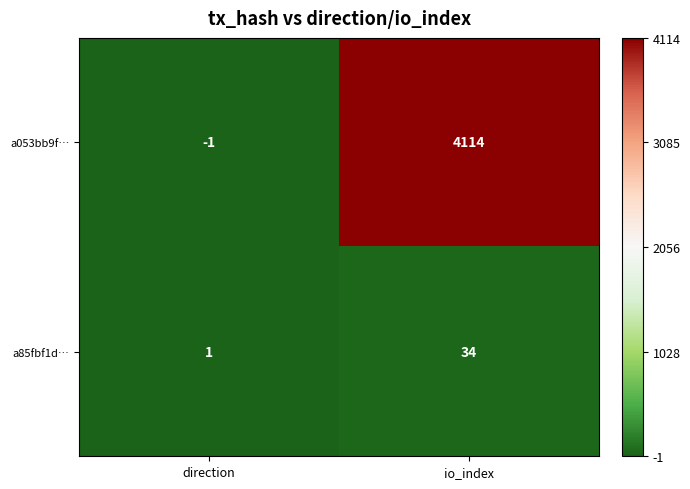

What is the difference between the maximum and minimum values in the a053bb9f… series?

4115